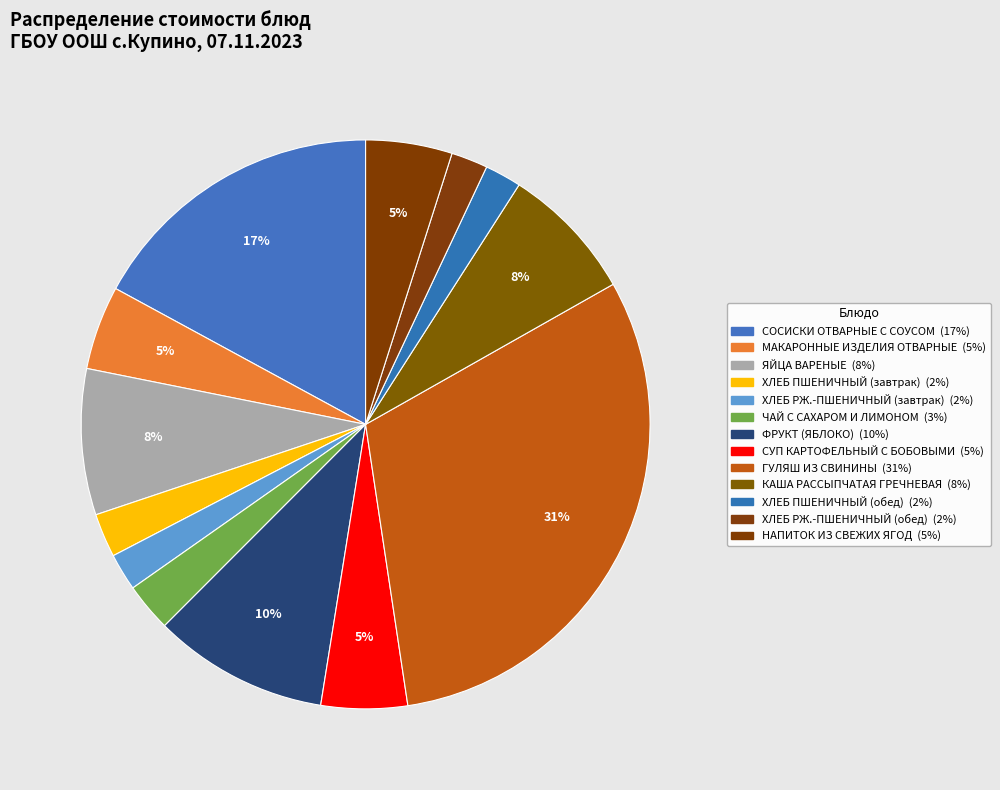

How many segments does this pie chart have?

13